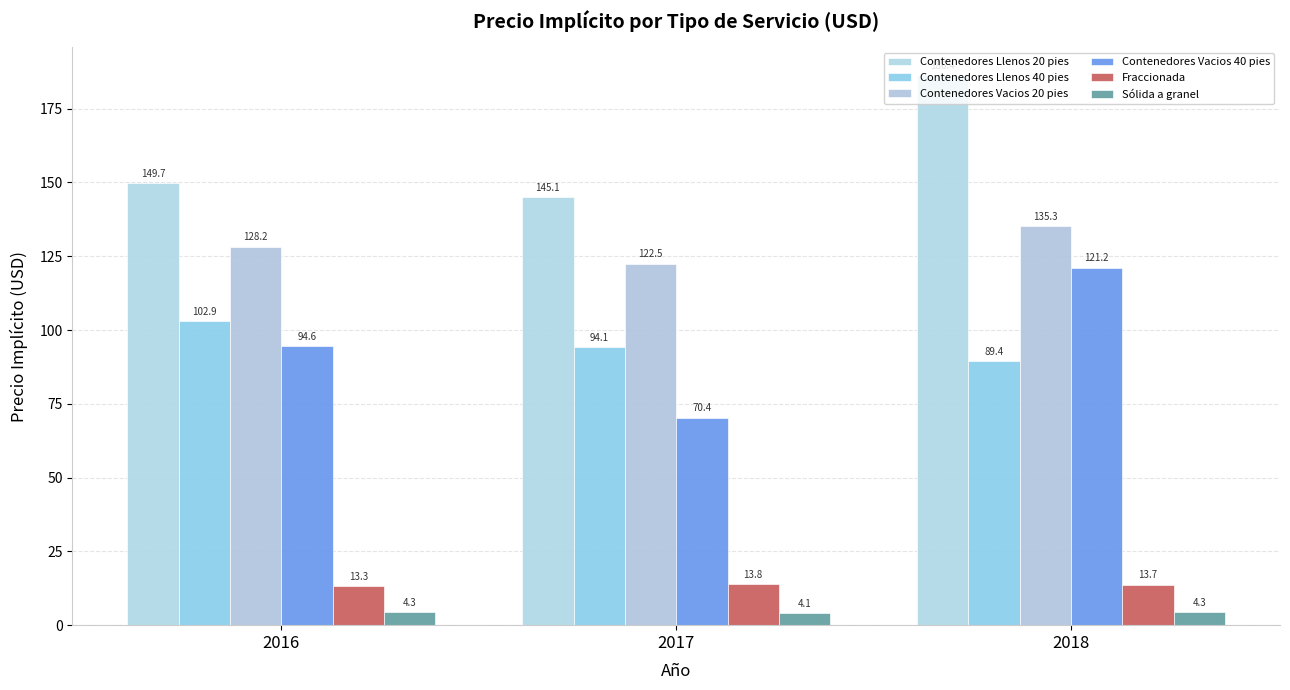

What are all the series names shown in the legend?

Contenedores Llenos 20 pies, Contenedores Llenos 40 pies, Contenedores Vacios 20 pies, Contenedores Vacios 40 pies, Fraccionada, Sólida a granel